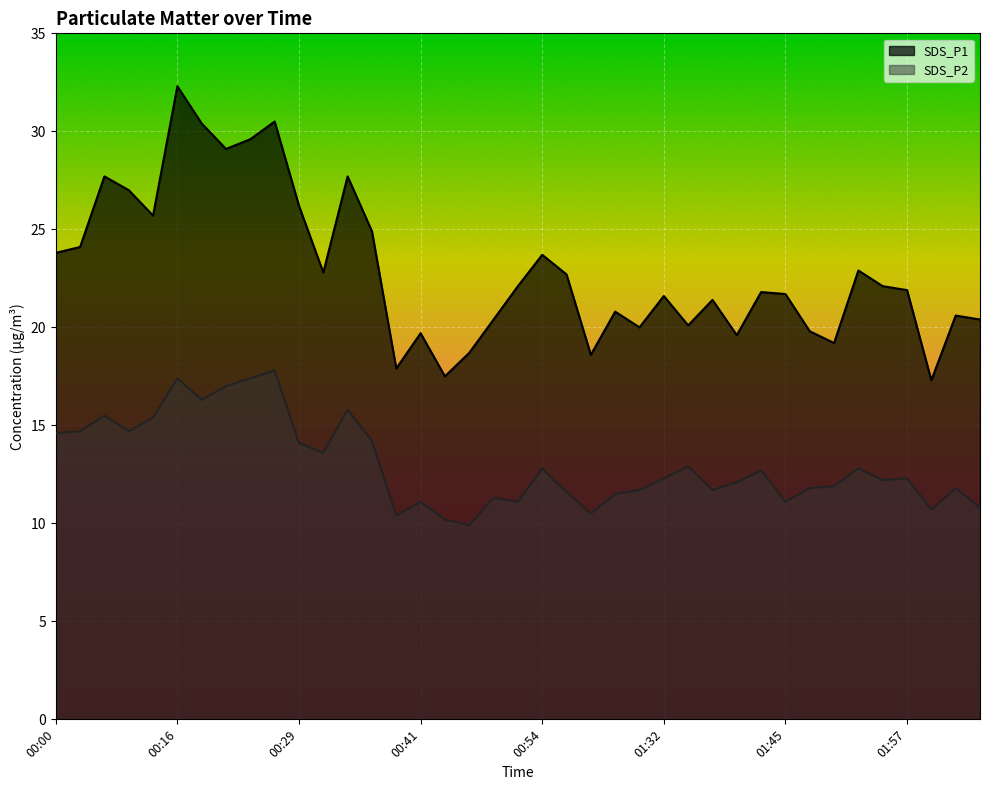

What is the highest value of the SDS_P1 series?

32.3